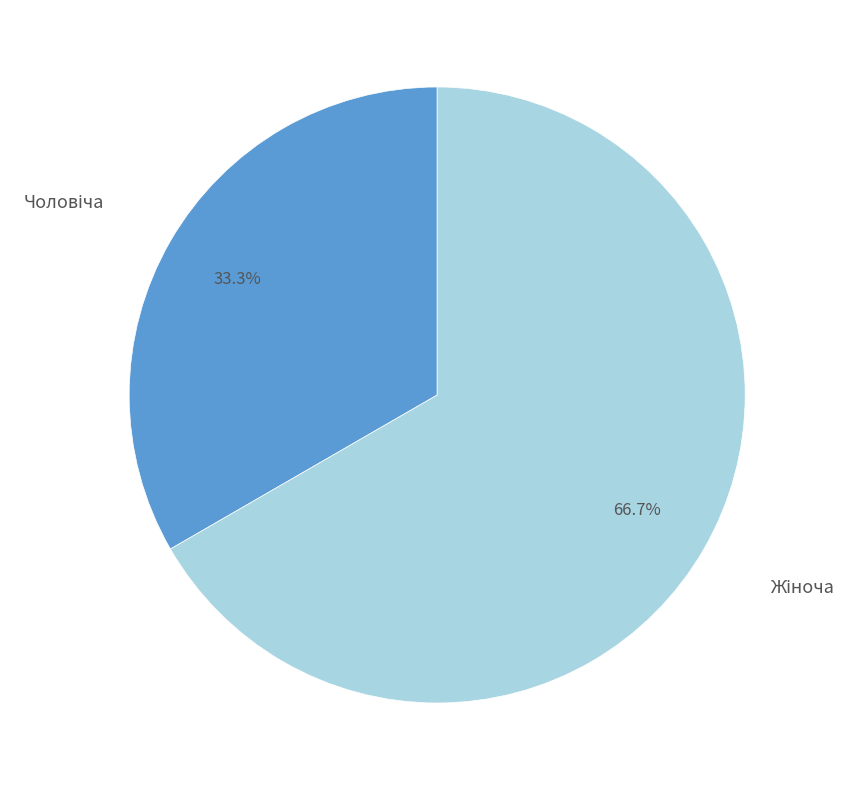

Is there a majority slice in this chart?

Yes